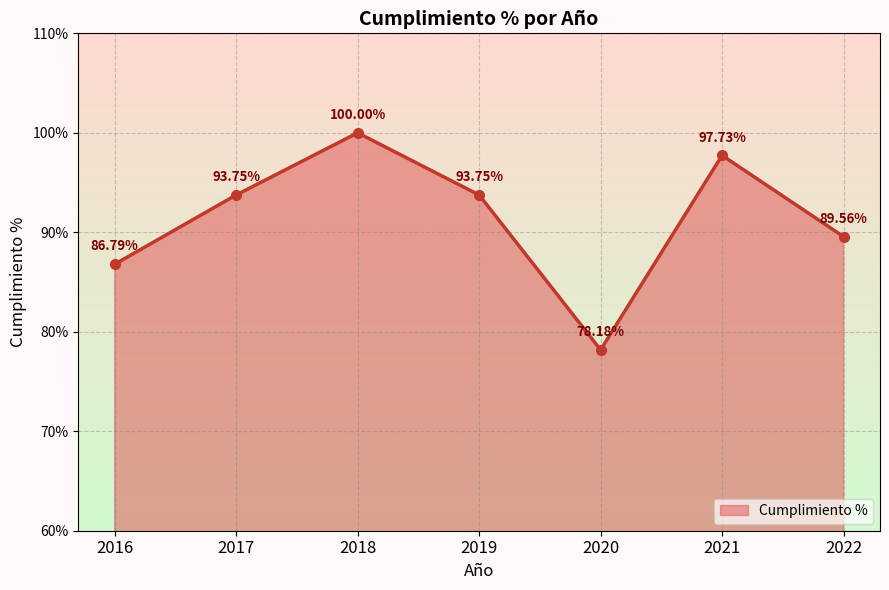

Count the number of data series in this chart.

1